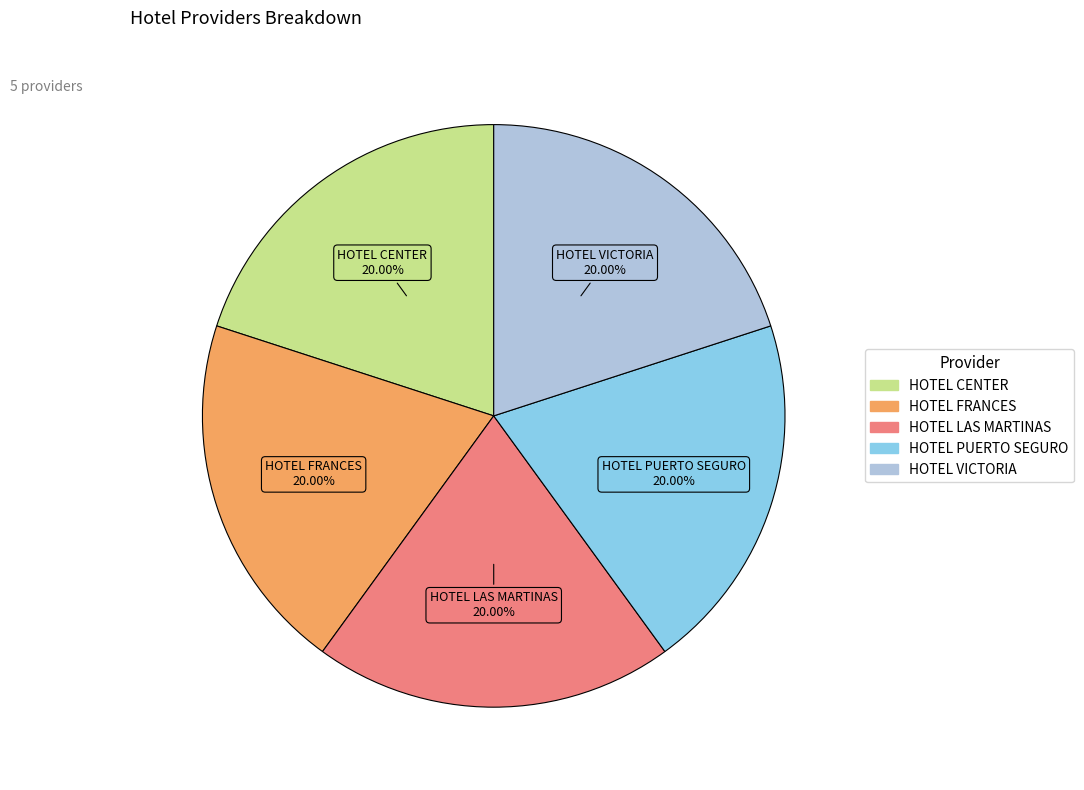

Does any single category account for the majority?

No